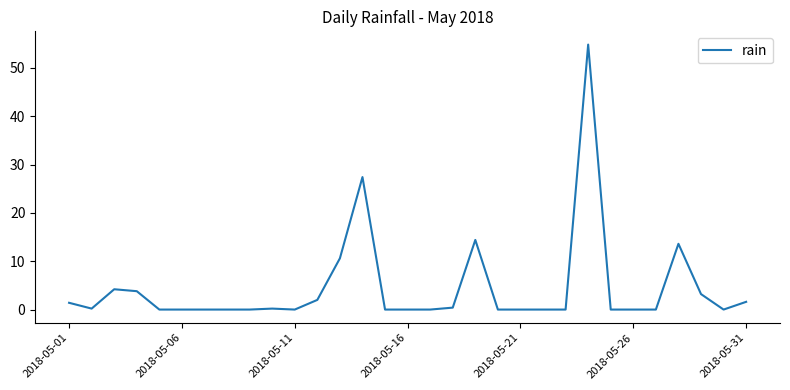

How many lines are shown in the chart?

1